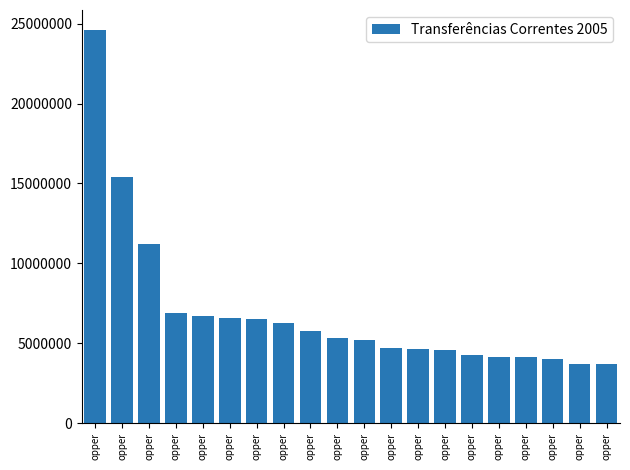

How many bars are there in total?

20